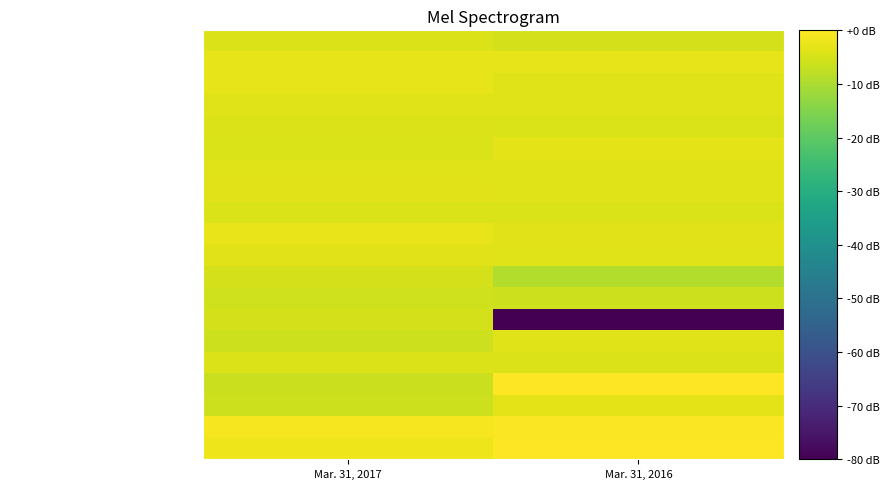

Between Mar. 31, 2017 and Mar. 31, 2016, which is larger?

Mar. 31, 2017